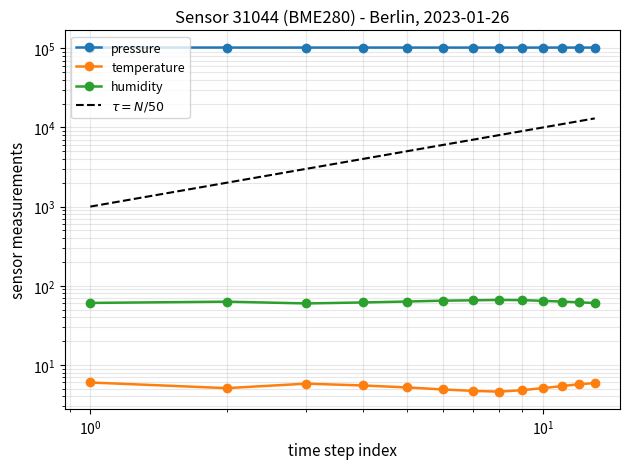

What is the approximate value of humidity at 10:00?

63.1